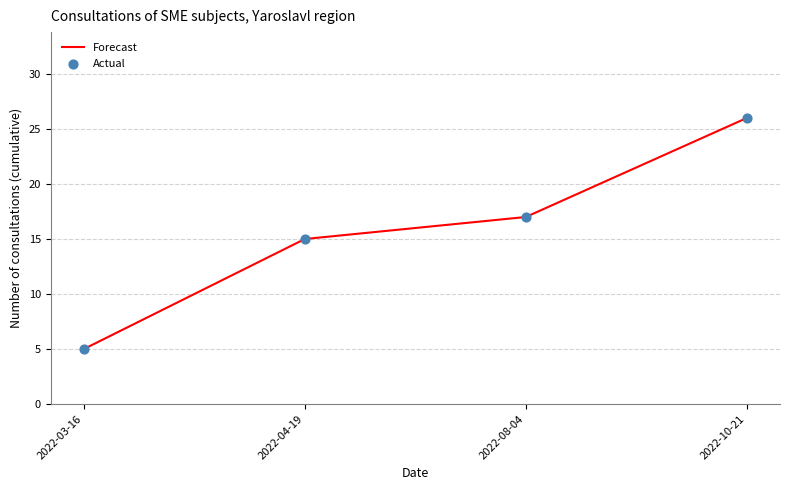

The value at 2022-03-16 is 2. True or false?

False